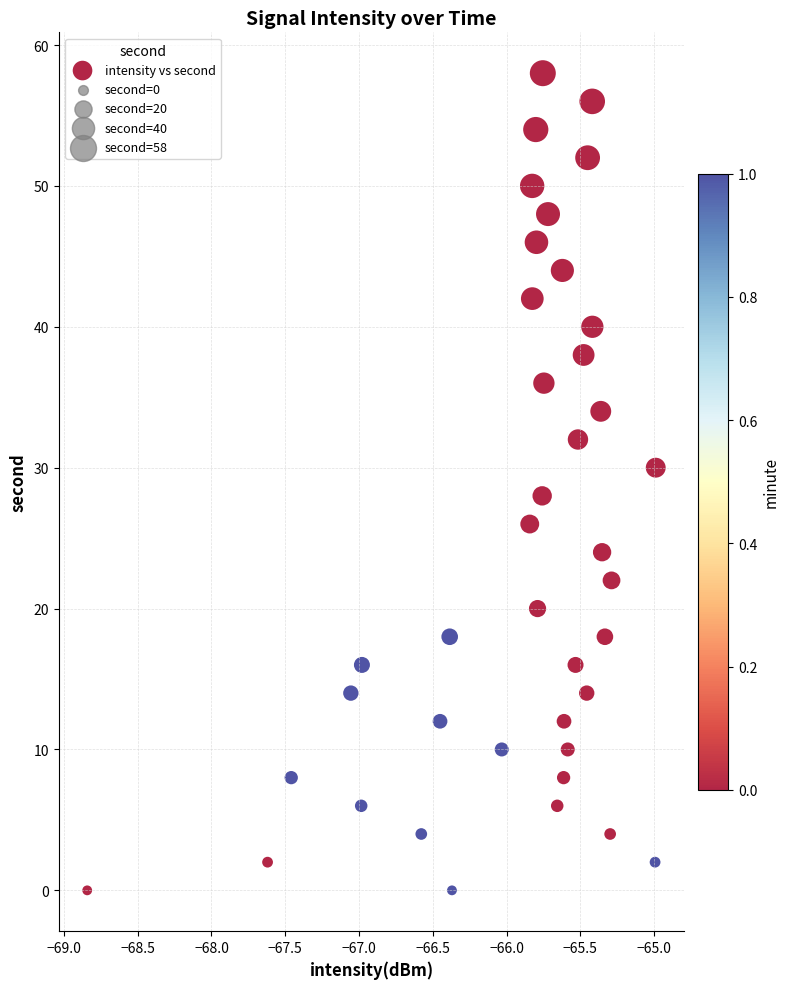

What is the range of Y values (max minus min)?

58